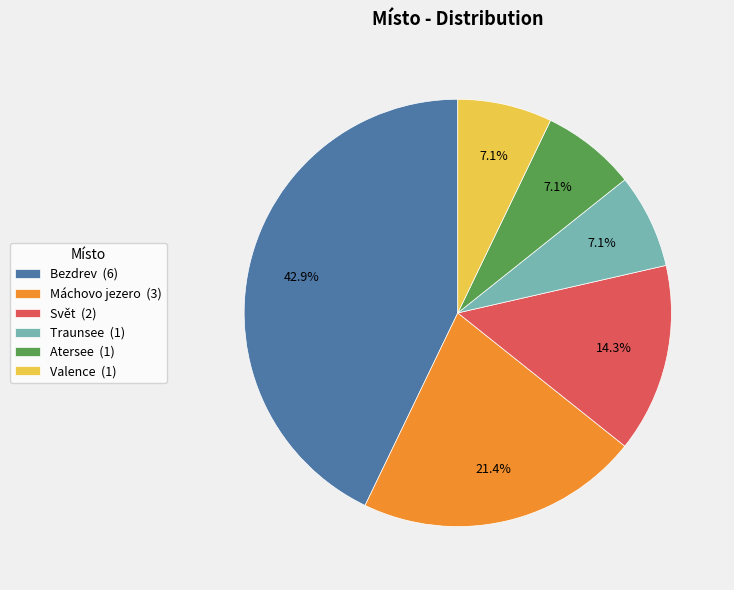

Does Traunsee account for over 50% of the chart?

No